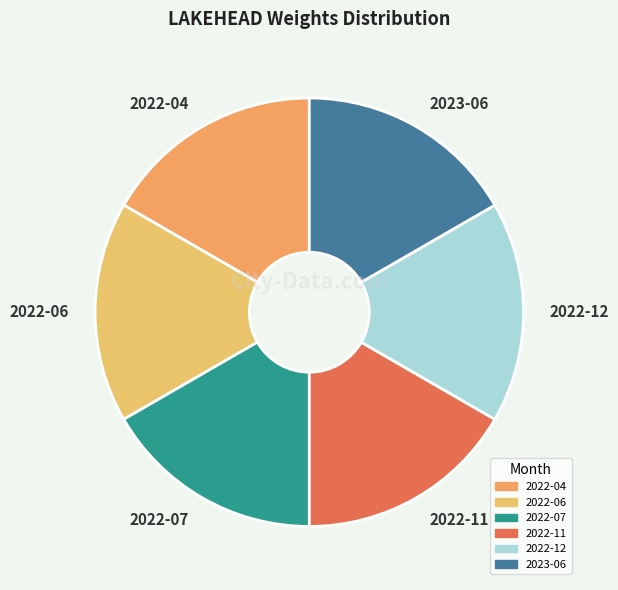

Do 2022-07 and 2022-06 together represent more than half of the pie?

No